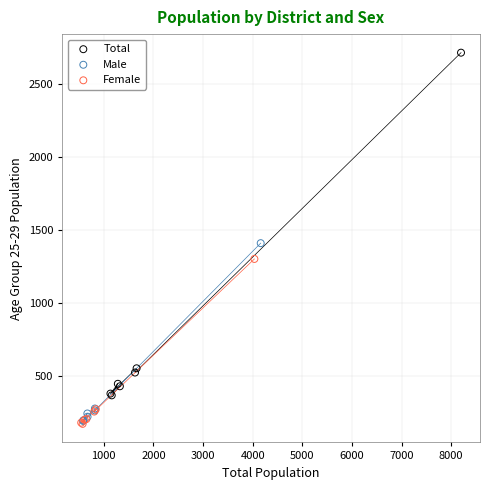

Which series has the largest Y range (max minus min)?

Total